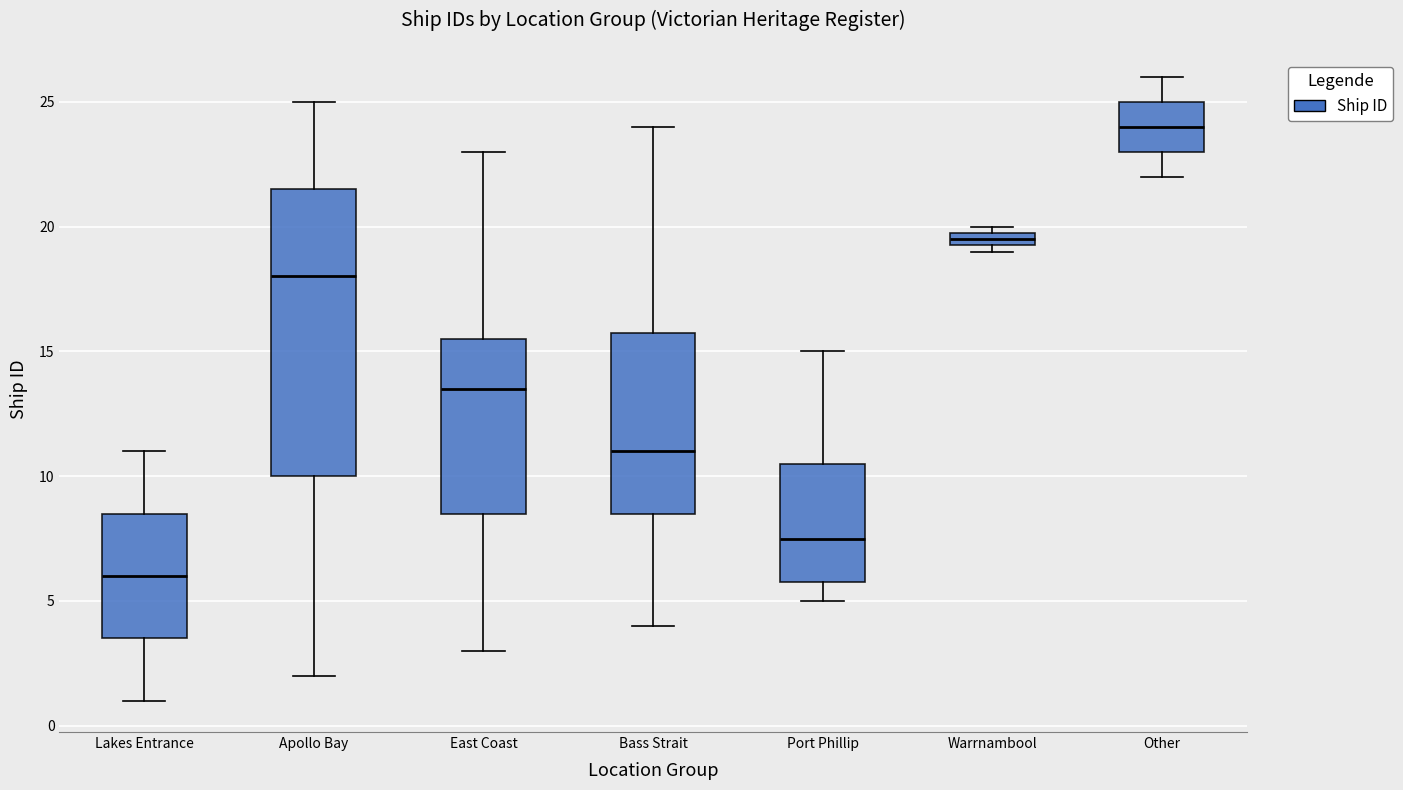

Comparing the boxes themselves (not the whiskers), which one is the tallest?

Apollo Bay